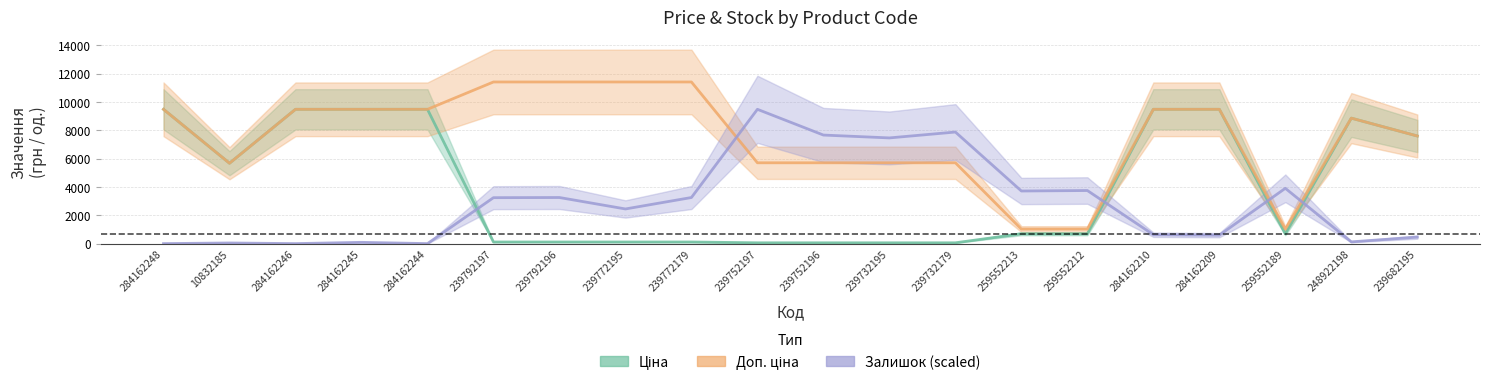

Reading right to left, transcribe all the data shown in this chart.

Ціна: 7596.5	8856.7	693.7	9480.1	9480.1	693.7	693.7	57.0	57.0	57.0	57.0	114.1	114.1	114.1	114.1	9480.1	9480.1	9480.1	5673.8	9480.1
Доп. ціна: 7596.5	8856.7	1024.6	9480.1	9480.1	1024.6	1024.6	5705.0	5705.0	5705.0	5705.0	11410.0	11410.0	11410.0	11410.0	9480.1	9480.1	9480.1	5673.8	9480.1
Залишок (scaled): 460.0	123.4	3904.2	594.6	628.3	3747.2	3713.5	7875.8	7460.6	7662.6	9480.1	3253.5	2445.7	3253.5	3242.3	0.0	89.8	0.0	44.9	0.0